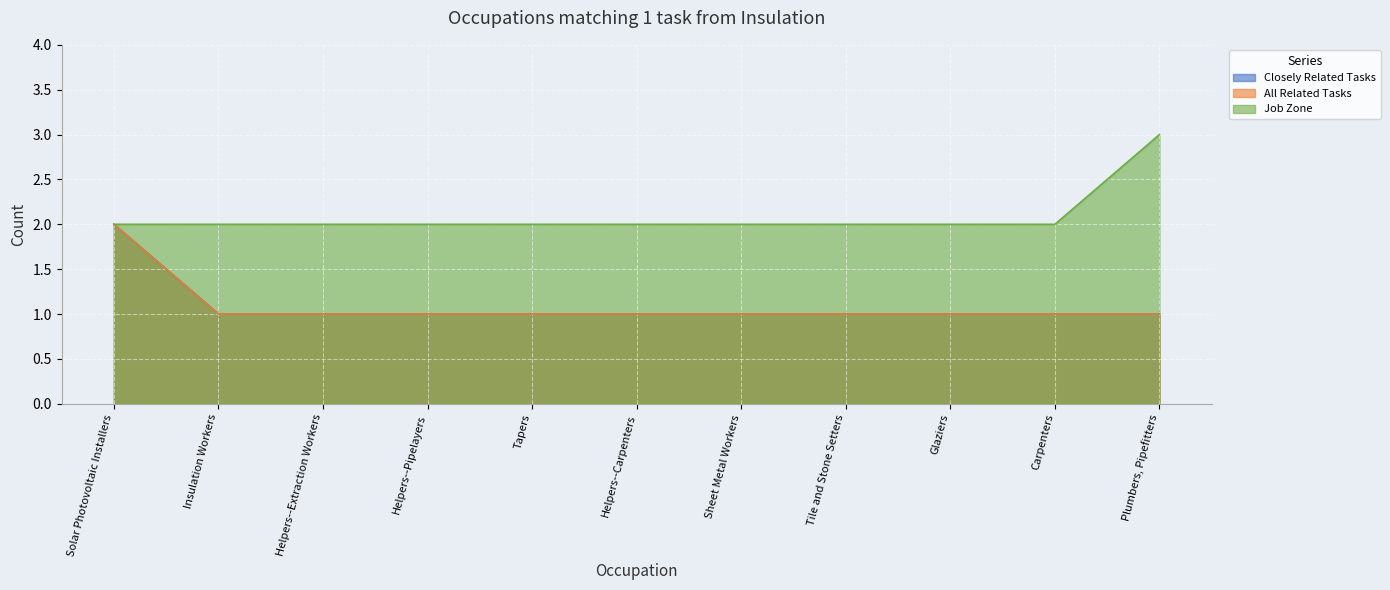

Reading left to right, what are all the values shown in this chart?

Closely Related Tasks: 2	1	1	1	1	1	1	1	1	1	1
All Related Tasks: 2	1	1	1	1	1	1	1	1	1	1
Job Zone: 2	2	2	2	2	2	2	2	2	2	3